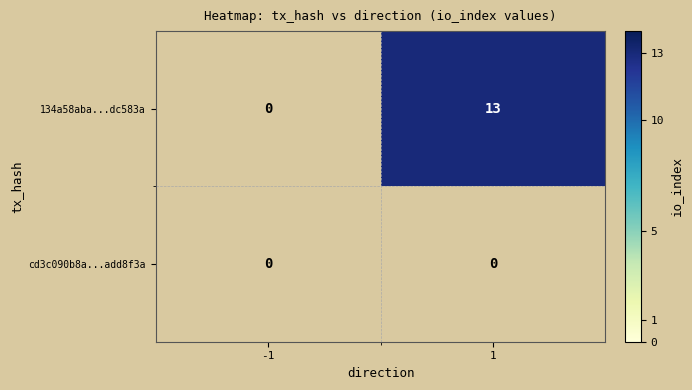

Which category has the highest value across all series?

1